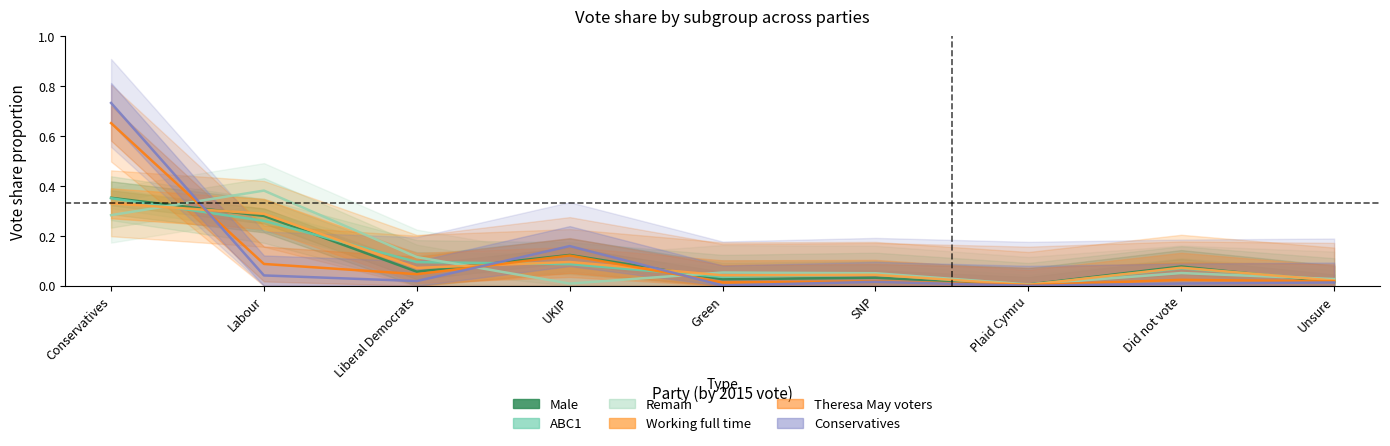

Which series changed the most between Plaid Cymru and Unsure?

Remain (col_11)